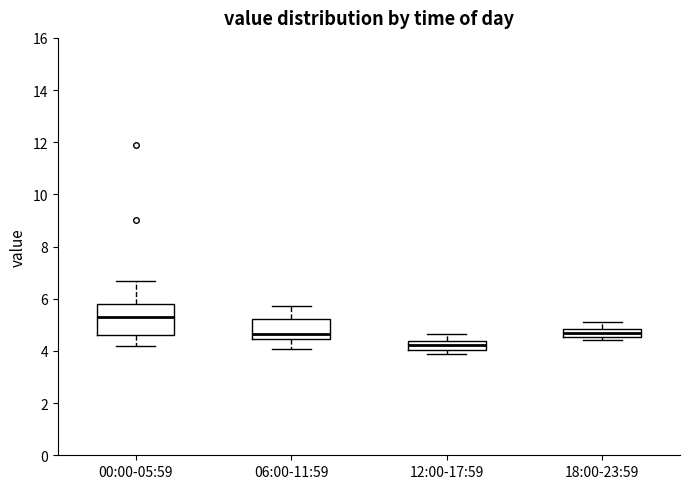

Which box is the tallest, from its lower edge to its upper edge?

00:00-05:59